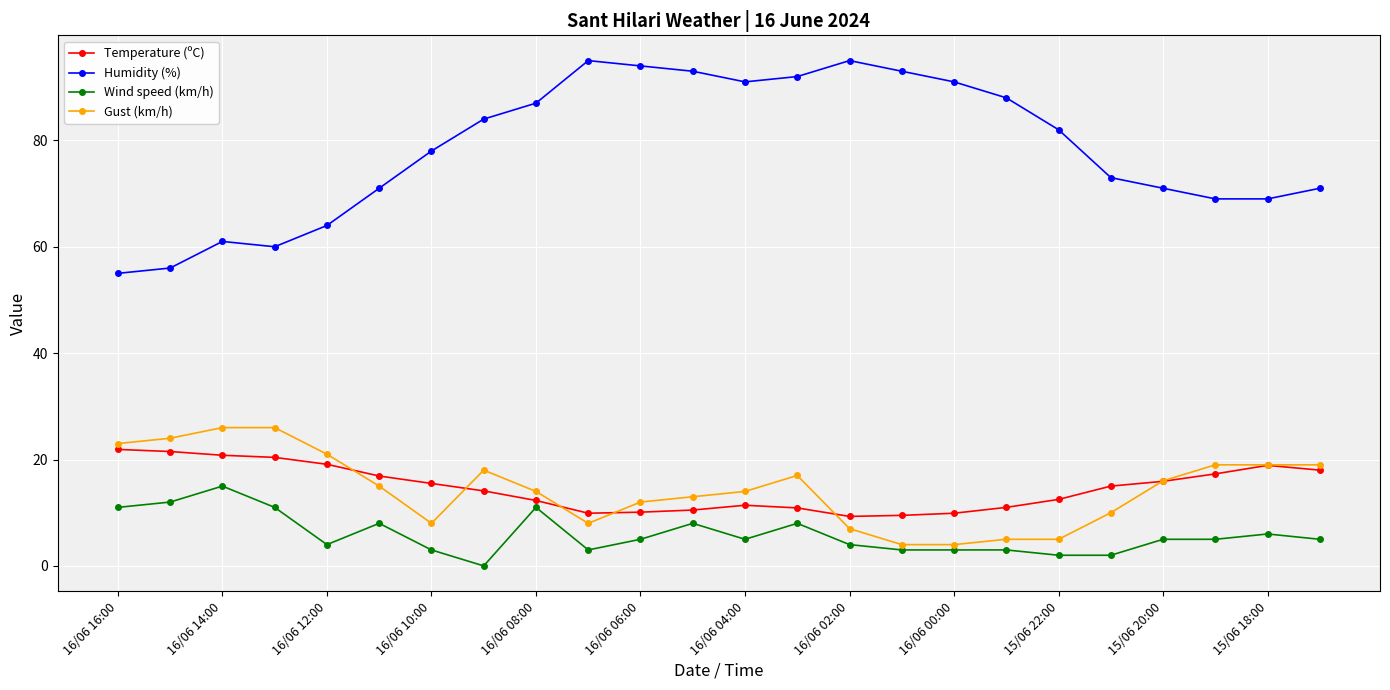

What is the greatest value displayed?

95.0